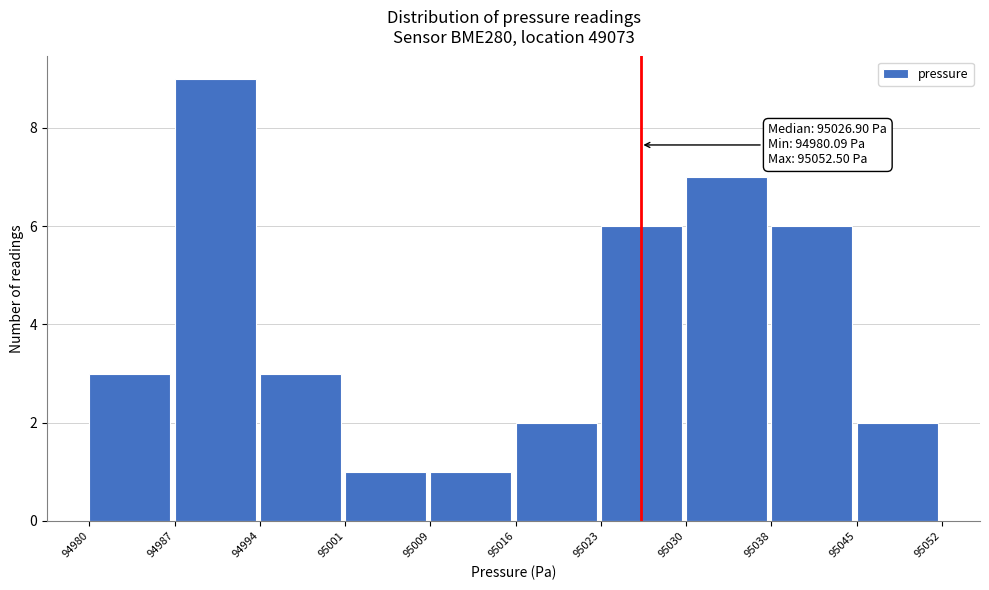

Reading right to left, extract all data points from this chart.

95045=2	95038=6	95030=7	95023=6	95016=2	95009=1	95001=1	94994=3	94987=9	94980=3